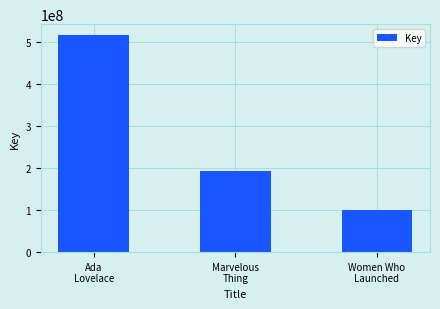

Which has a higher value, Ada
Lovelace or Women Who
Launched?

Ada
Lovelace